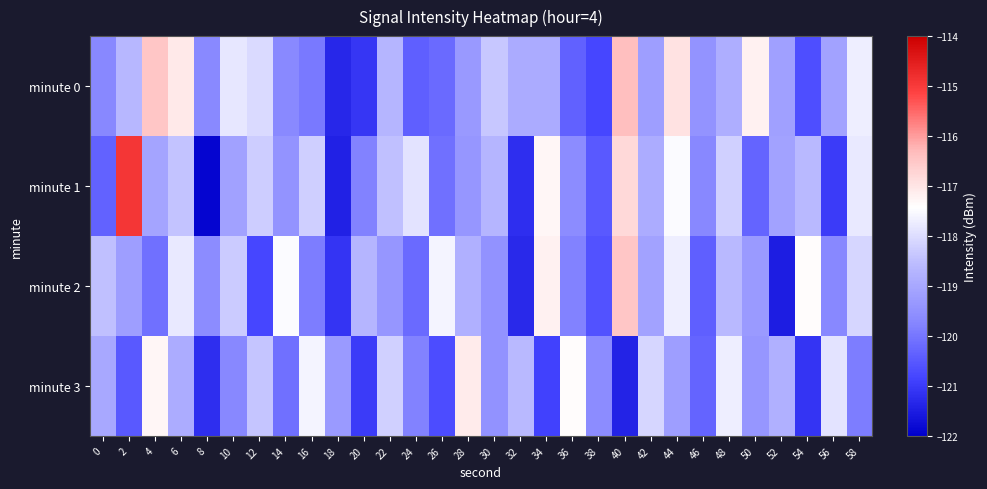

Rank the series at 58 from lowest to highest value.

minute 3, minute 2, minute 1, minute 0